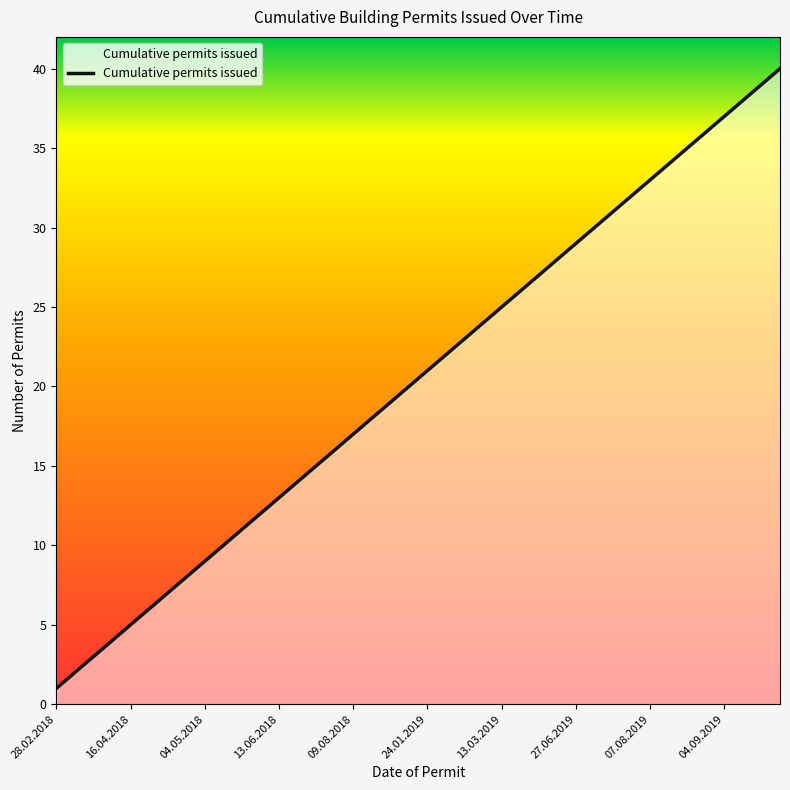

What is the greatest value displayed?

40